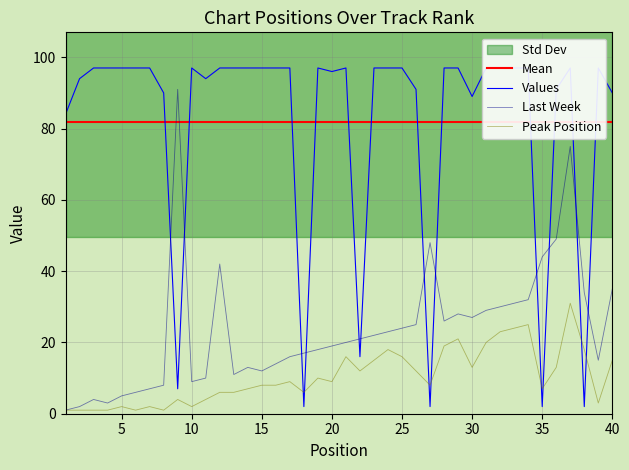

What is the difference between the maximum and minimum values in the Last Week series?

90